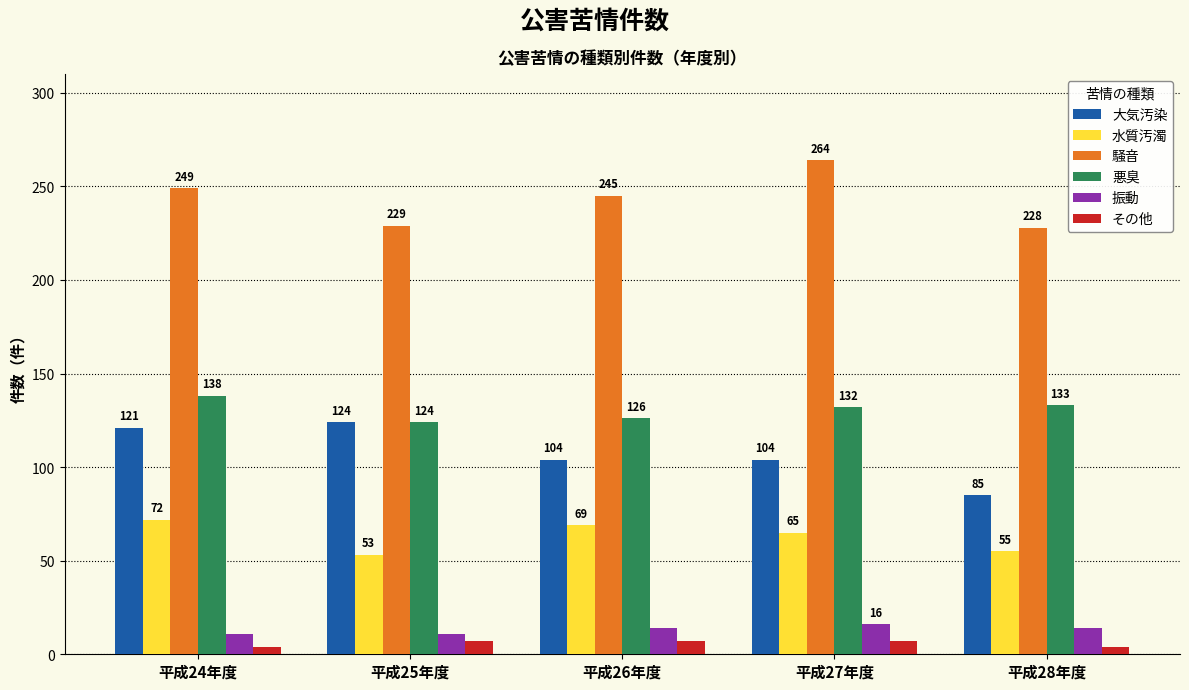

What is the greatest value displayed?

264